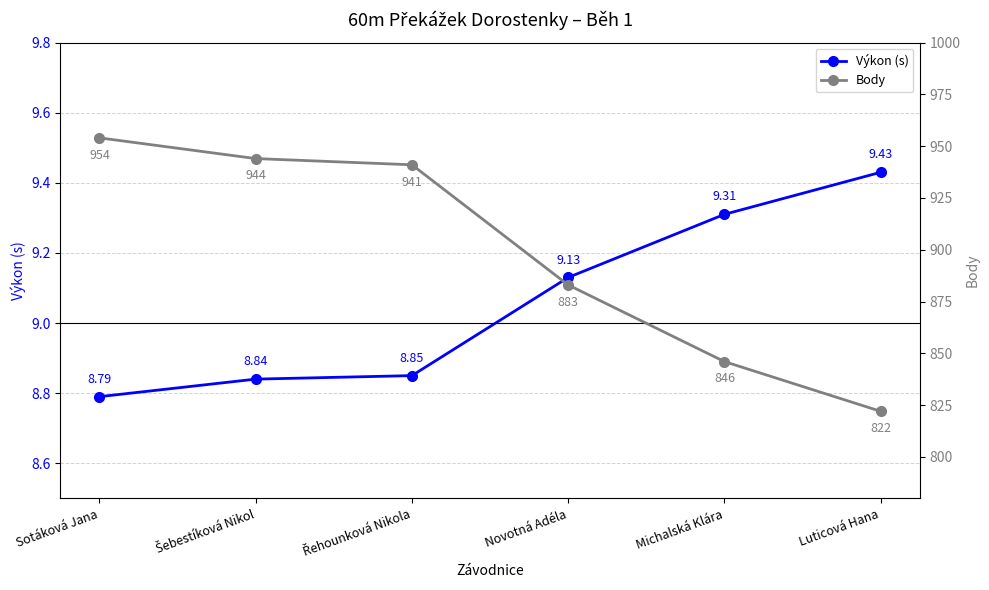

Where is Body nearest to the value 888?

Novotná Adéla